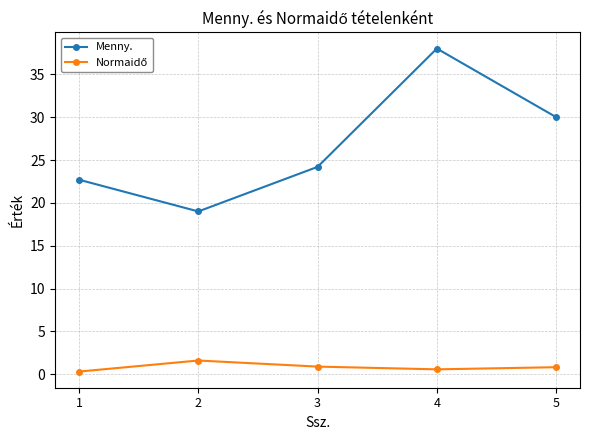

Which series has the largest total across all categories?

Menny.